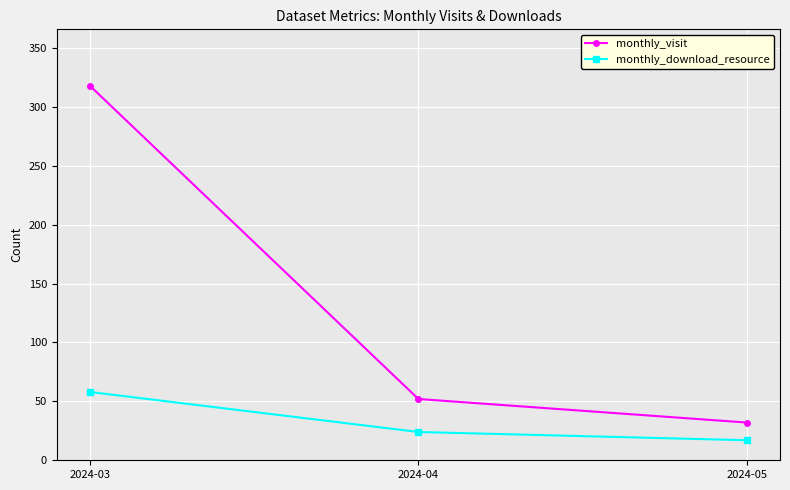

Rank the categories by monthly_visit value from highest to lowest.

2024-03, 2024-04, 2024-05